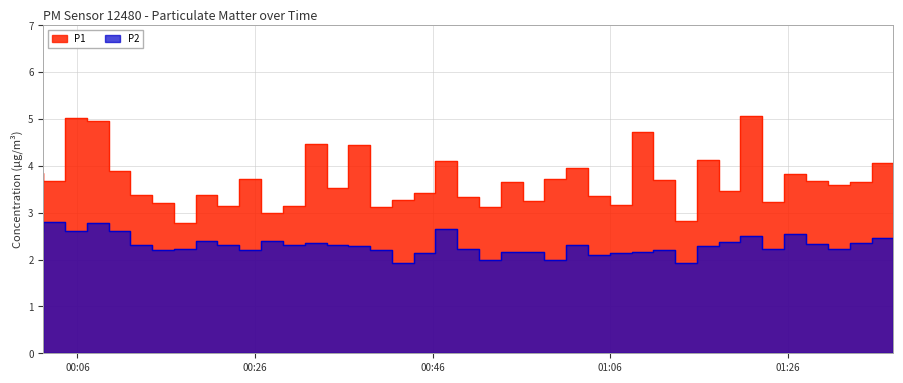

How many lines are shown in the chart?

2